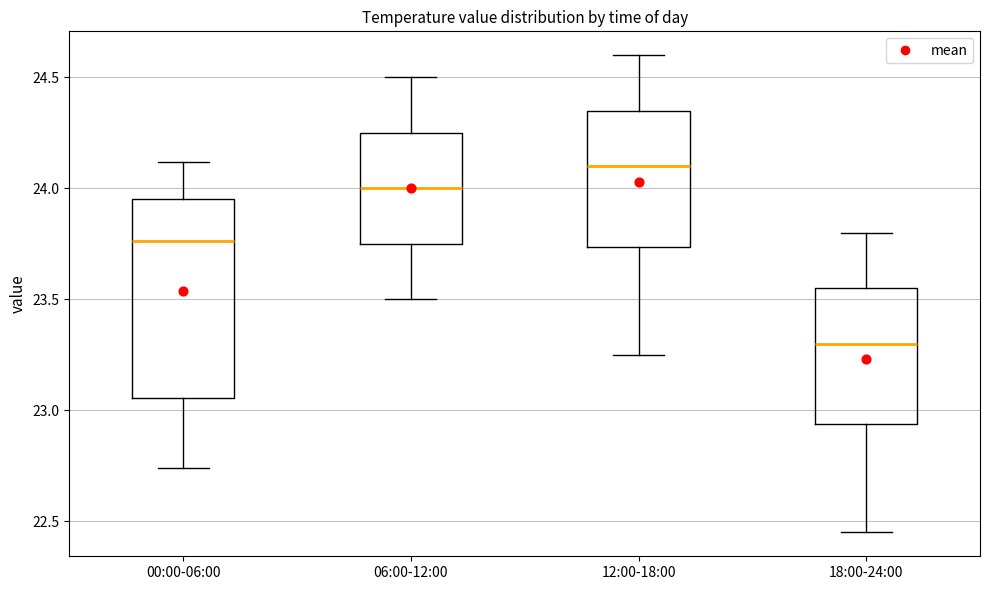

Reading left to right, read every box against the y-axis: the position of its median line, the range the box covers, and the ends of its whiskers. The values are not printed on the chart, so give them approximately, as read against the axis.

00:00-06:00: median 23.75, box 23.05 to 23.95, whiskers 22.75 to 24.10
06:00-12:00: median 24.00, box 23.75 to 24.25, whiskers 23.50 to 24.50
12:00-18:00: median 24.10, box 23.75 to 24.35, whiskers 23.25 to 24.60
18:00-24:00: median 23.30, box 22.95 to 23.55, whiskers 22.45 to 23.80